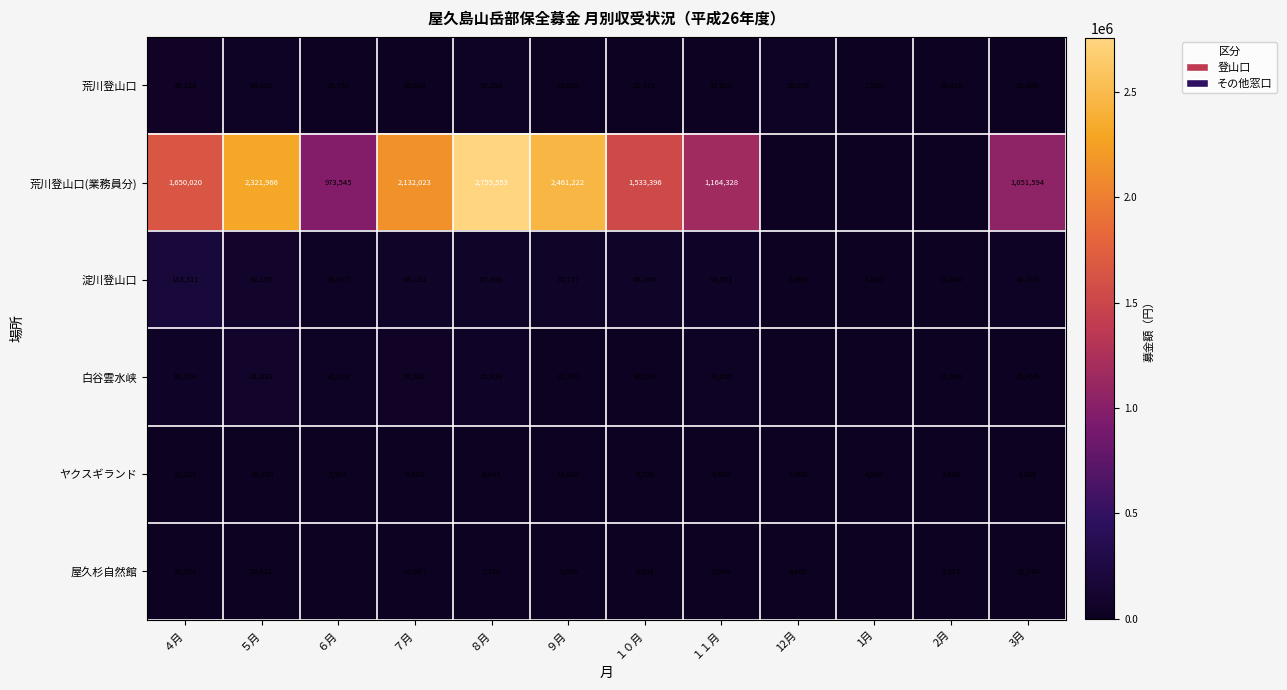

The value of 荒川登山口 at １０月 is 22311. True or false?

True